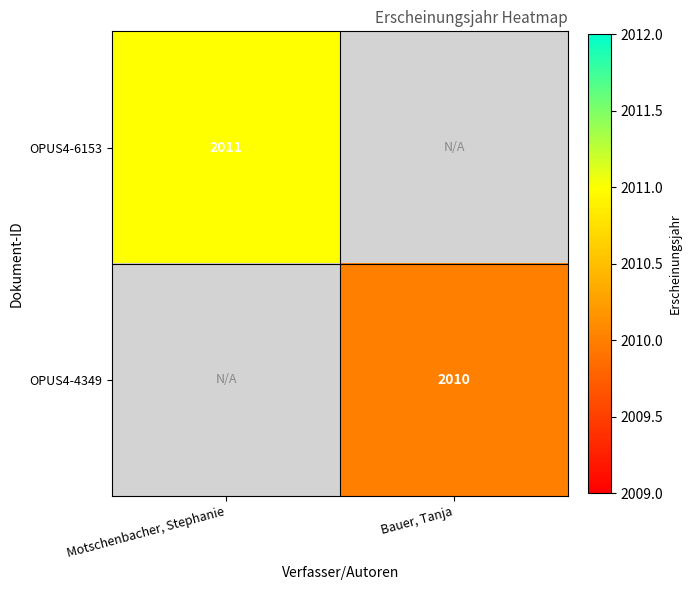

Is the value of OPUS4-6153 at Motschenbacher, Stephanie greater than the value of OPUS4-4349 at Bauer, Tanja?

Yes